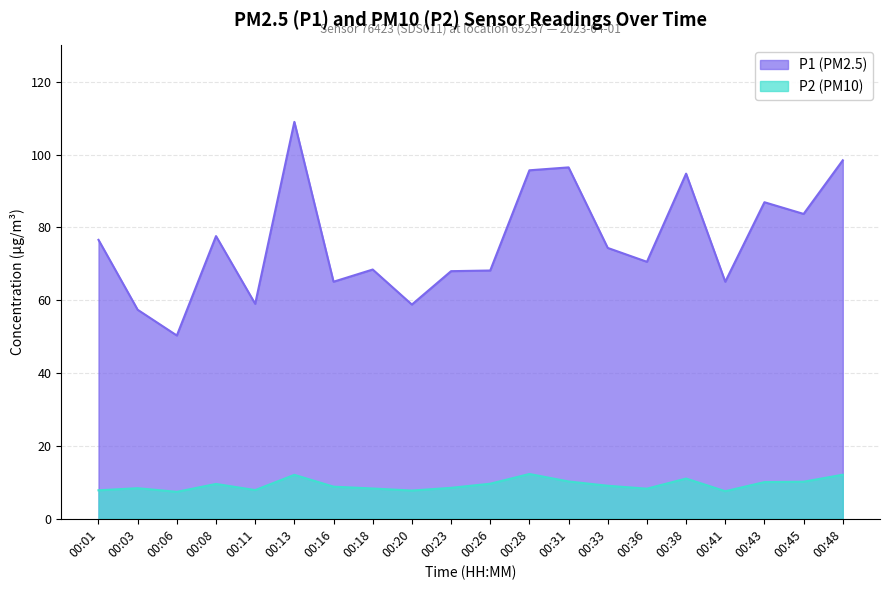

Read the P2 value at 00:33.

9.1